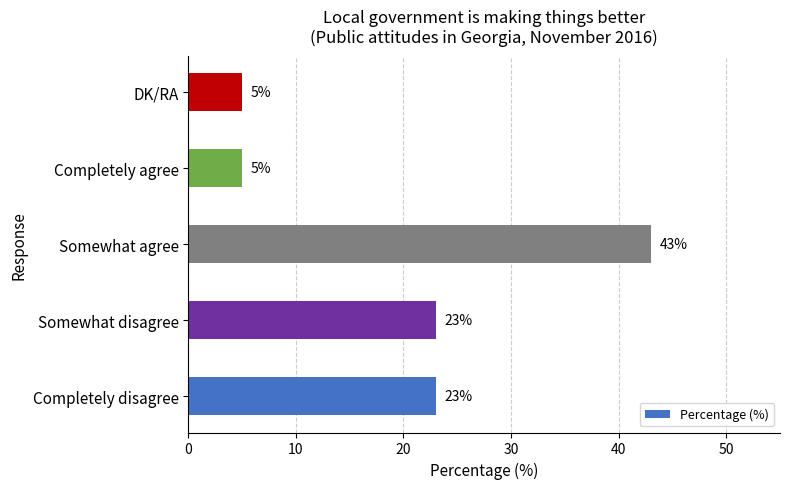

Does the chart contain stacked bars?

No